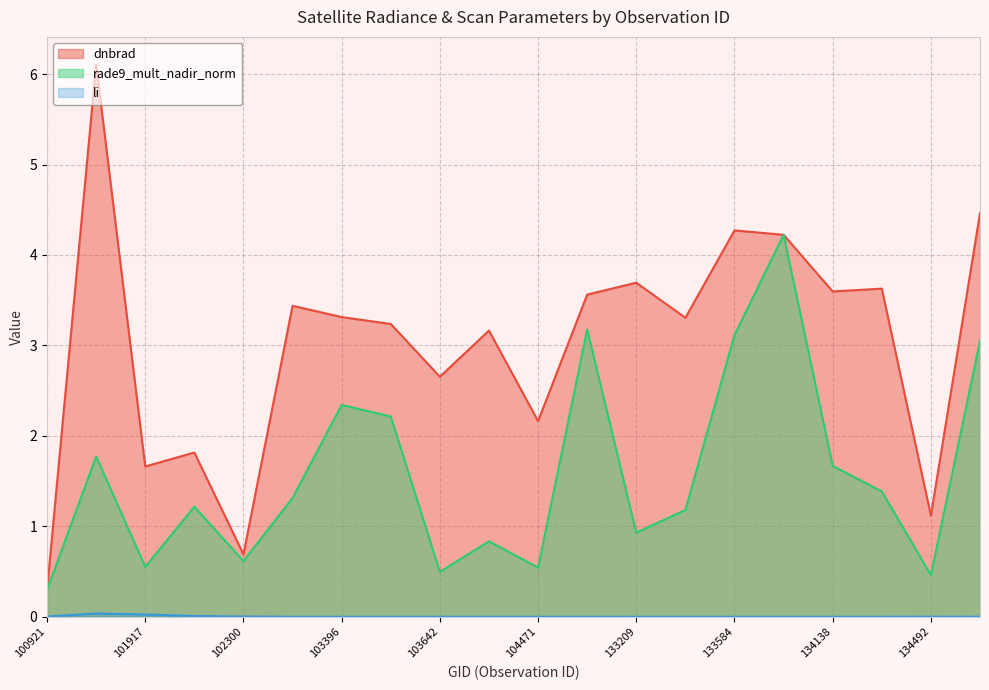

What are all the series names shown in the legend?

dnbrad, rade9_mult_nadir_norm, li